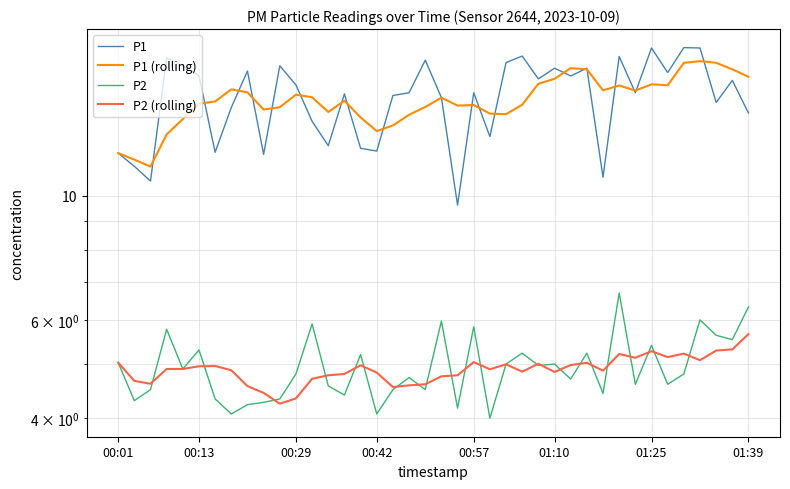

Does the chart have visible grid lines?

Yes